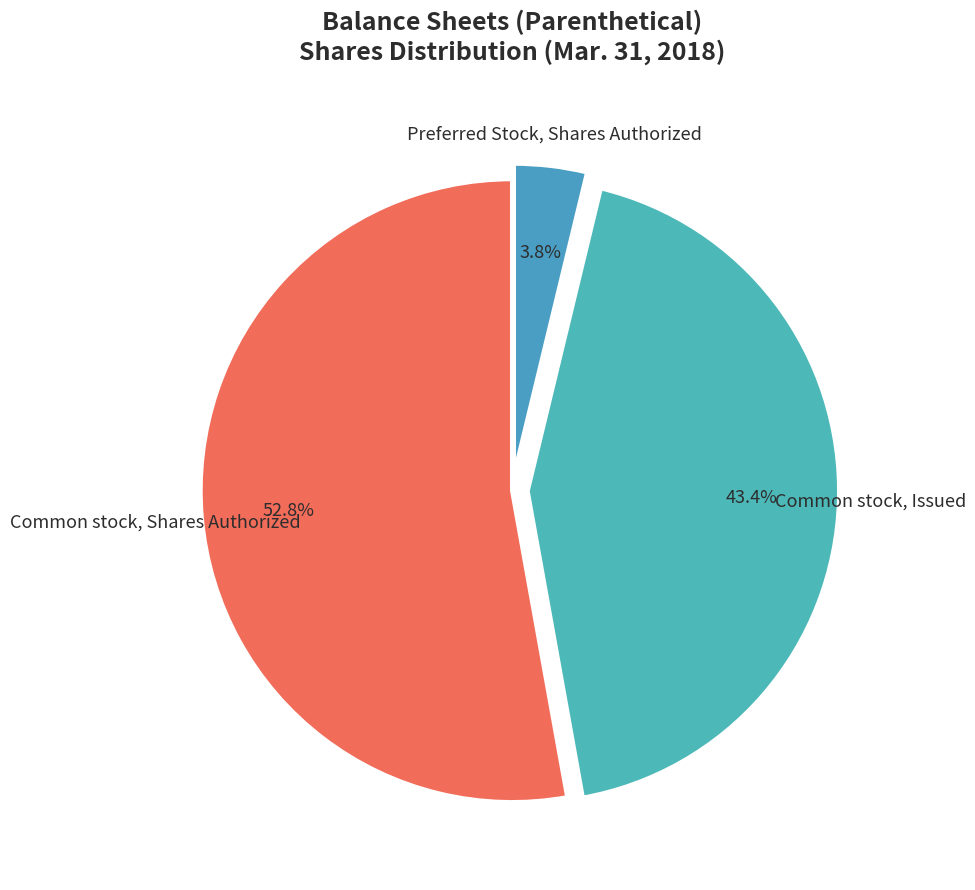

How many slices are in this pie chart?

3